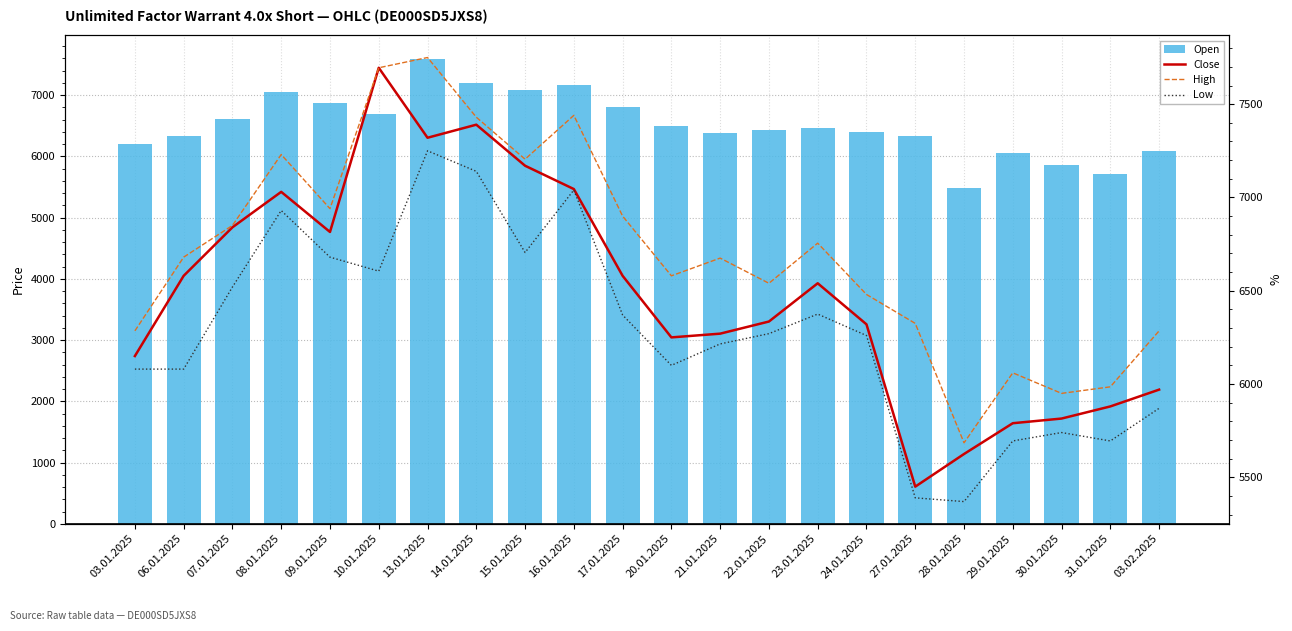

Which category has the lowest value in the High series?

28.01.2025